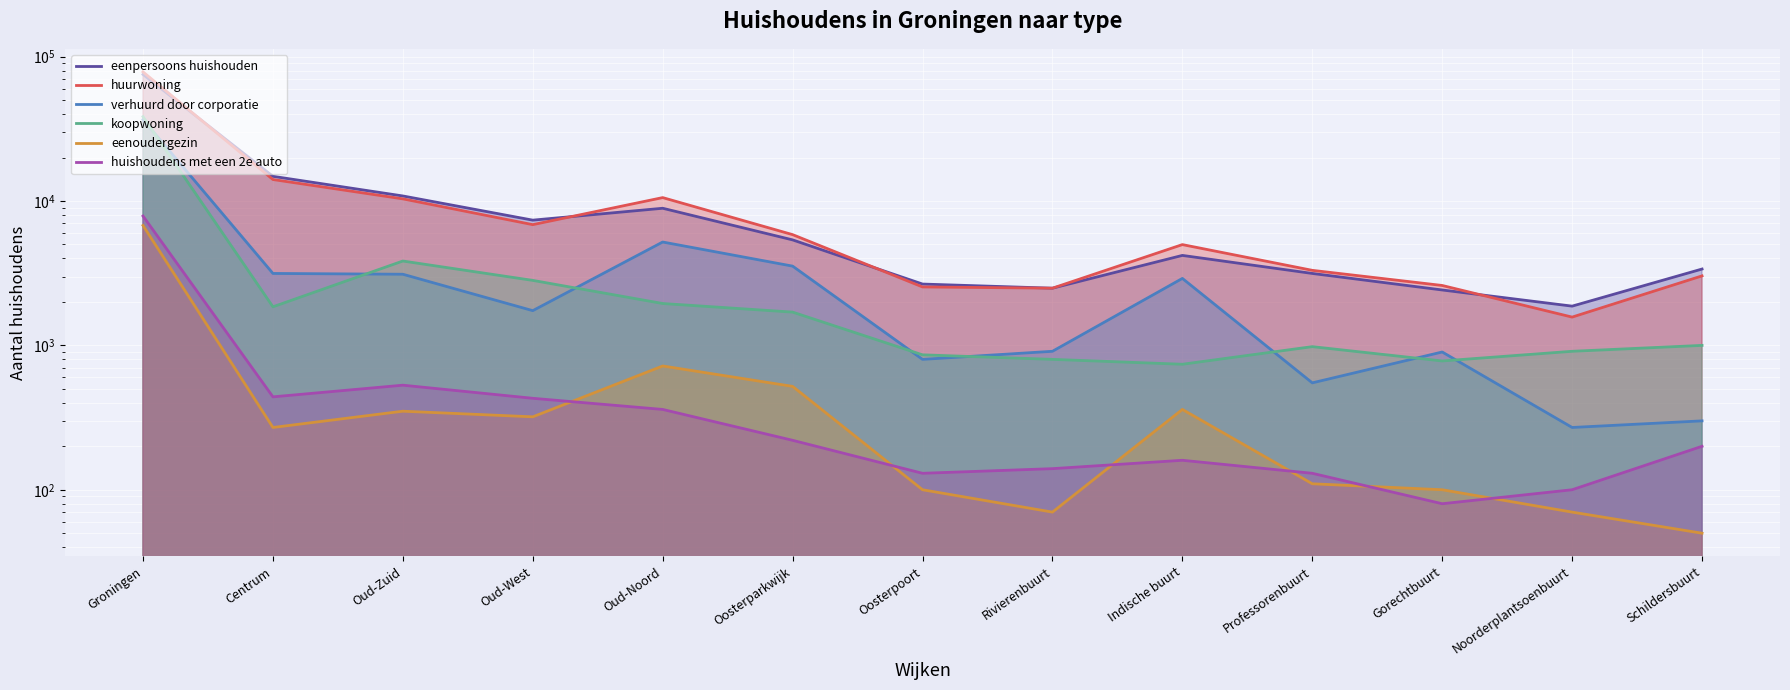

At which category is the sum across all series the highest?

Groningen